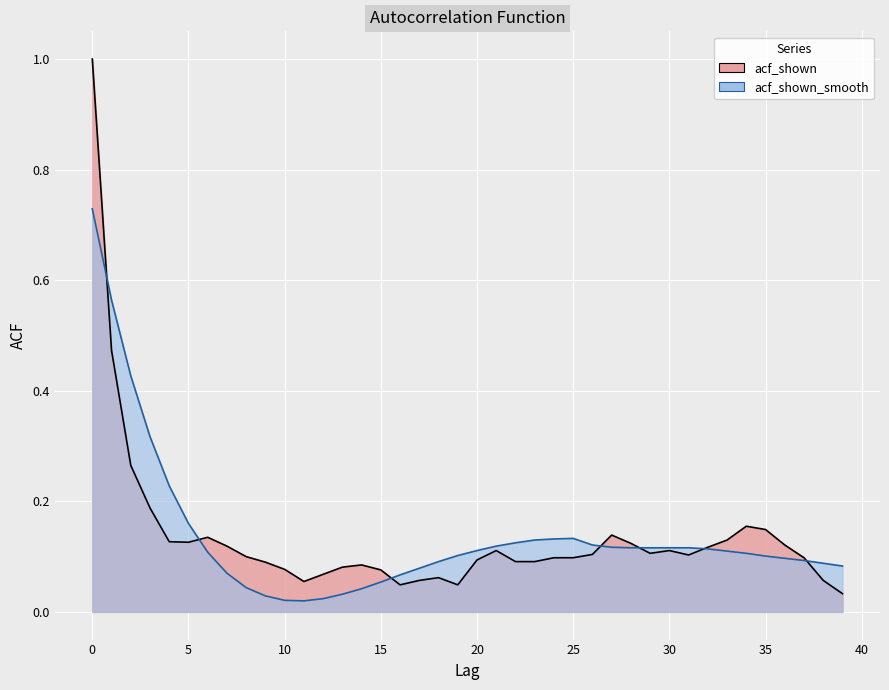

True or false: acf_shown has more than 1 interior local peaks.

True